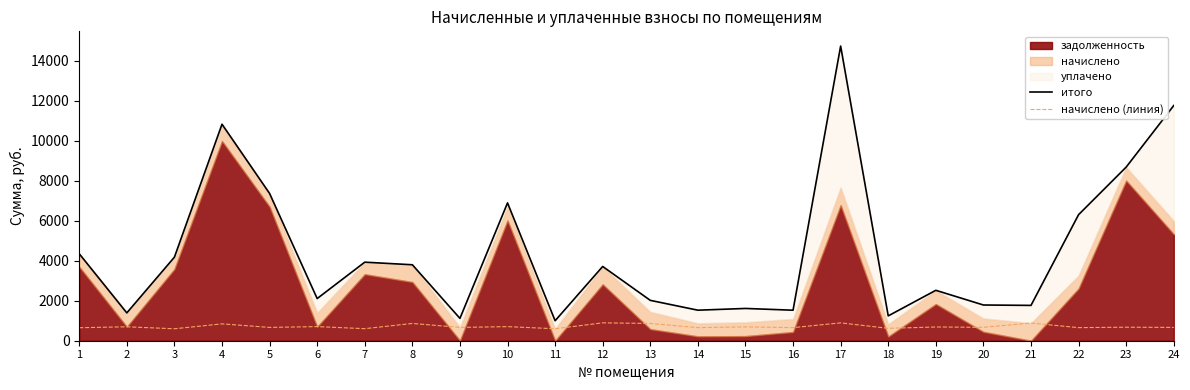

The value of начислено (линия) at 19 is 686.9. True or false?

True